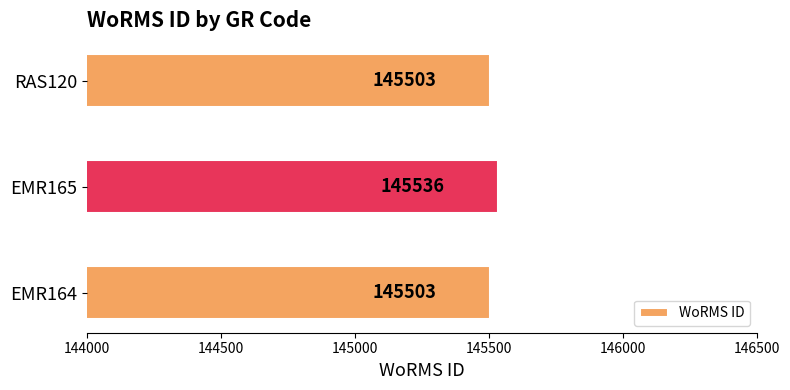

Read the value at EMR164, to the nearest 10.

145500